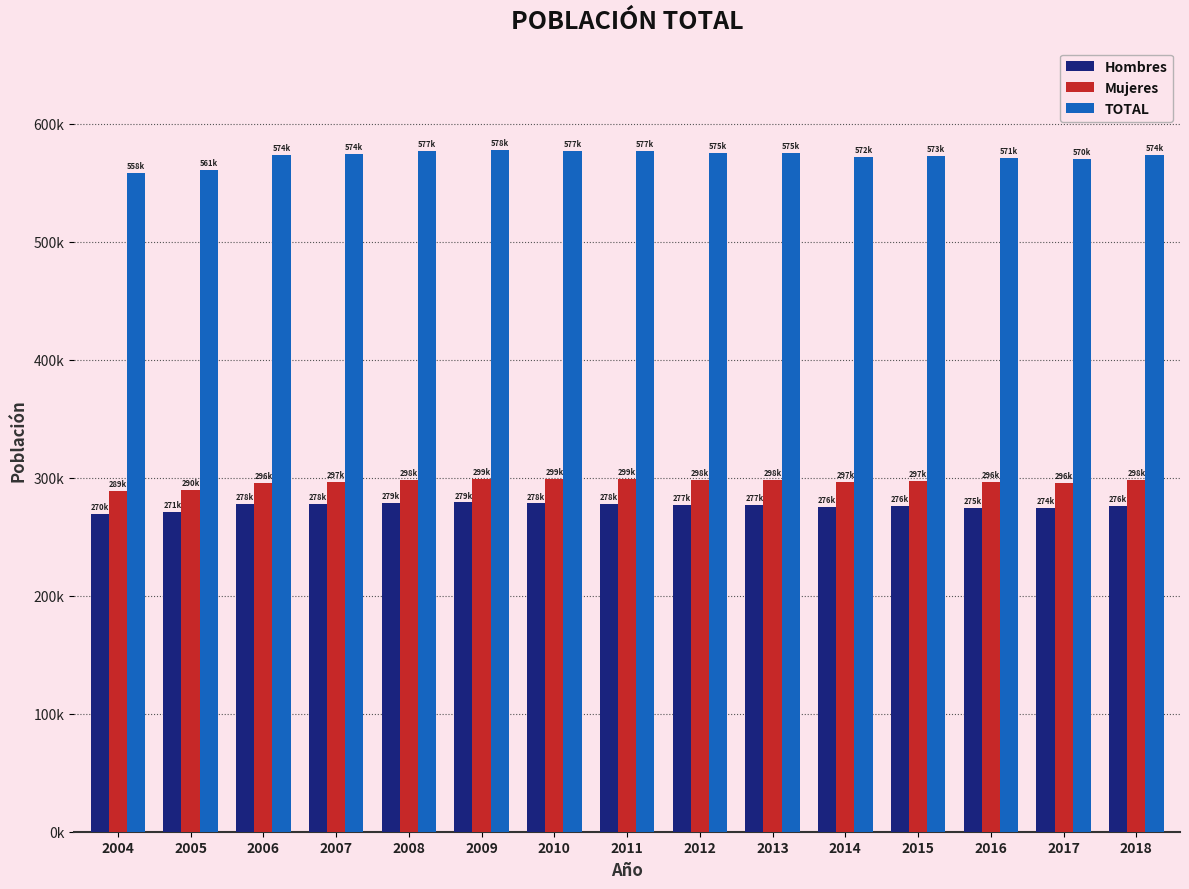

What is the value of the TOTAL bar at the 7th from the left?

577095